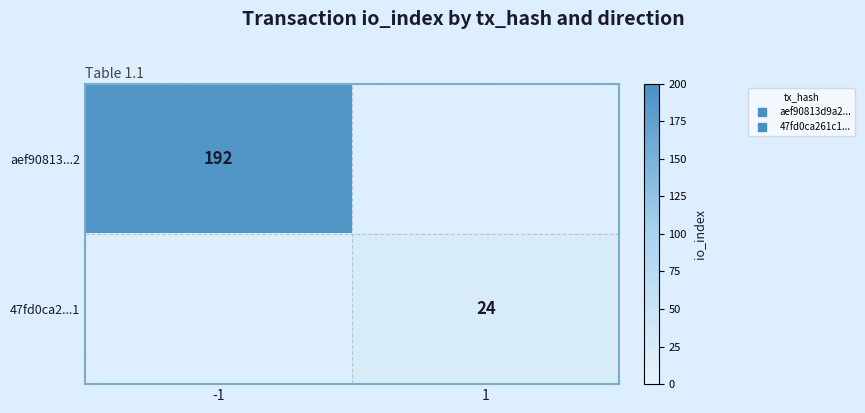

What is the total value across all series at 1?

24